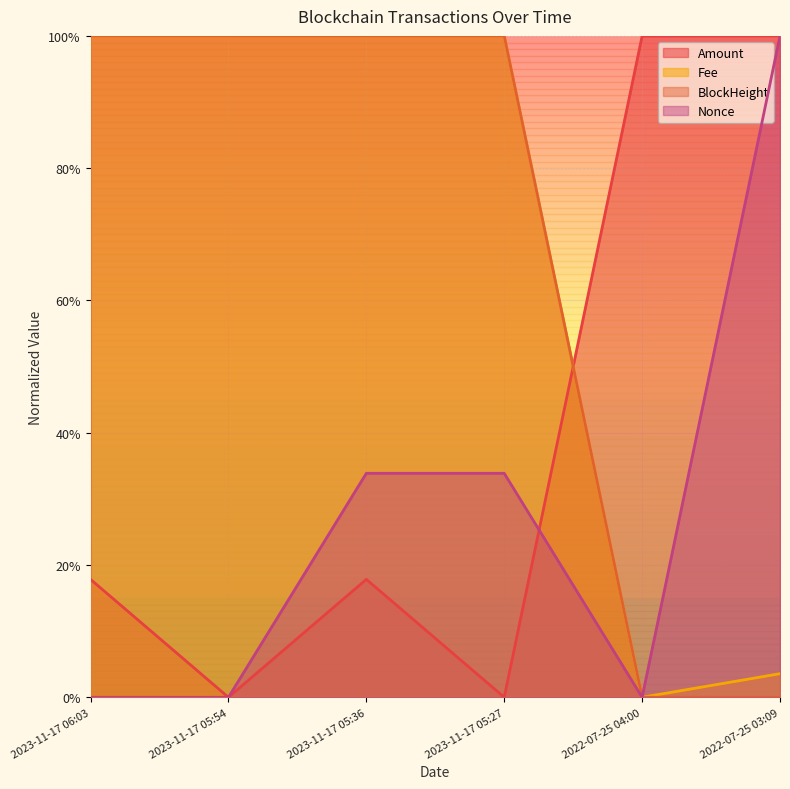

What are all the series names shown in the legend?

Amount, Fee, BlockHeight, Nonce